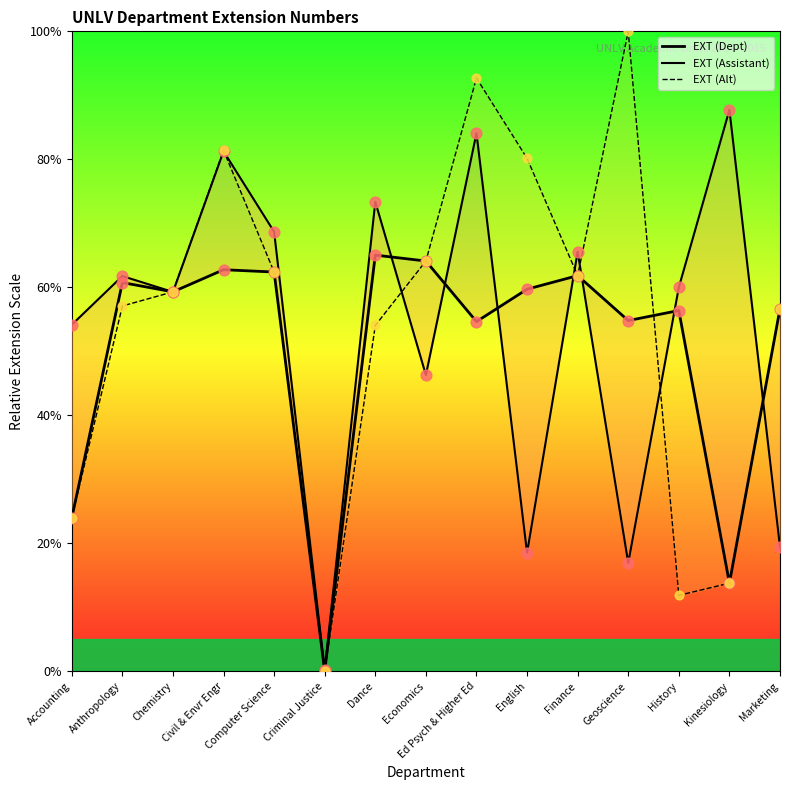

Which series reaches the minimum Y coordinate?

EXT (Dept)